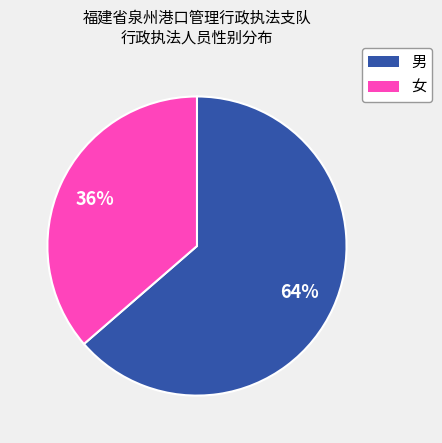

To the nearest percent, what is the average slice percentage?

50%